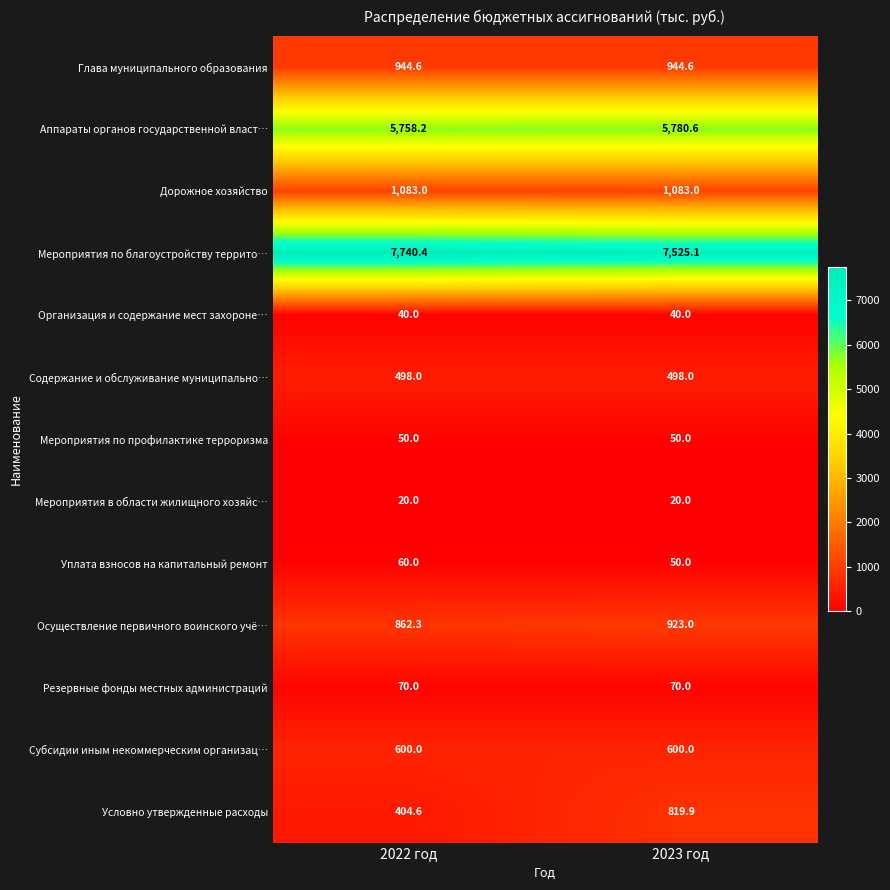

Rank the series at 2022 год from highest to lowest value.

Мероприятия по благоустройству террито…, Аппараты органов государственной власт…, Дорожное хозяйство, Глава муниципального образования, Осуществление первичного воинского учё…, Субсидии иным некоммерческим организац…, Содержание и обслуживание муниципально…, Условно утвержденные расходы, Резервные фонды местных администраций, Уплата взносов на капитальный ремонт, Мероприятия по профилактике терроризма, Организация и содержание мест захороне…, Мероприятия в области жилищного хозяйс…